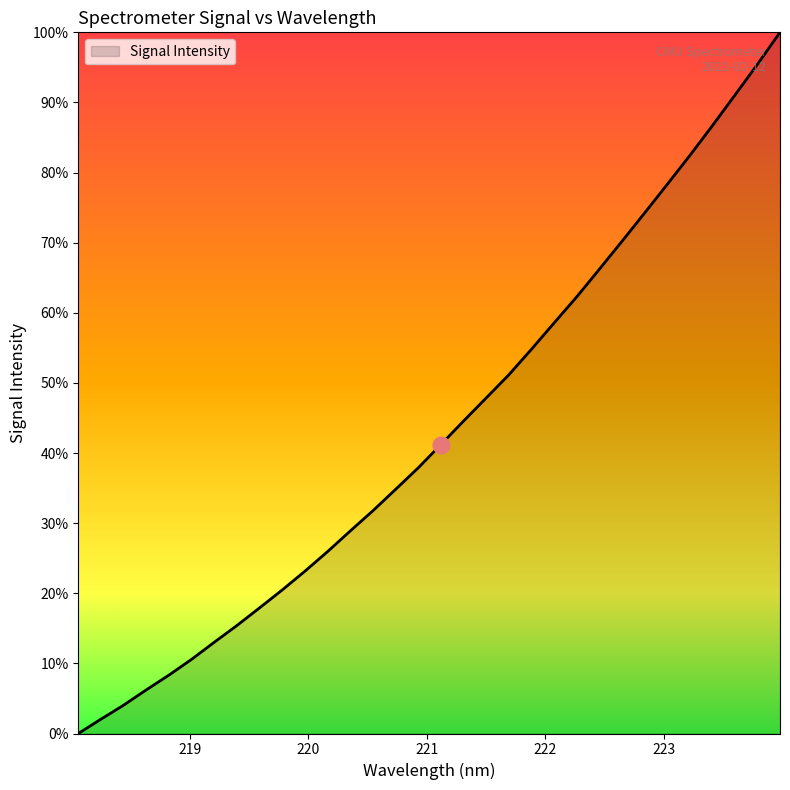

What is the greatest value displayed?

100.0